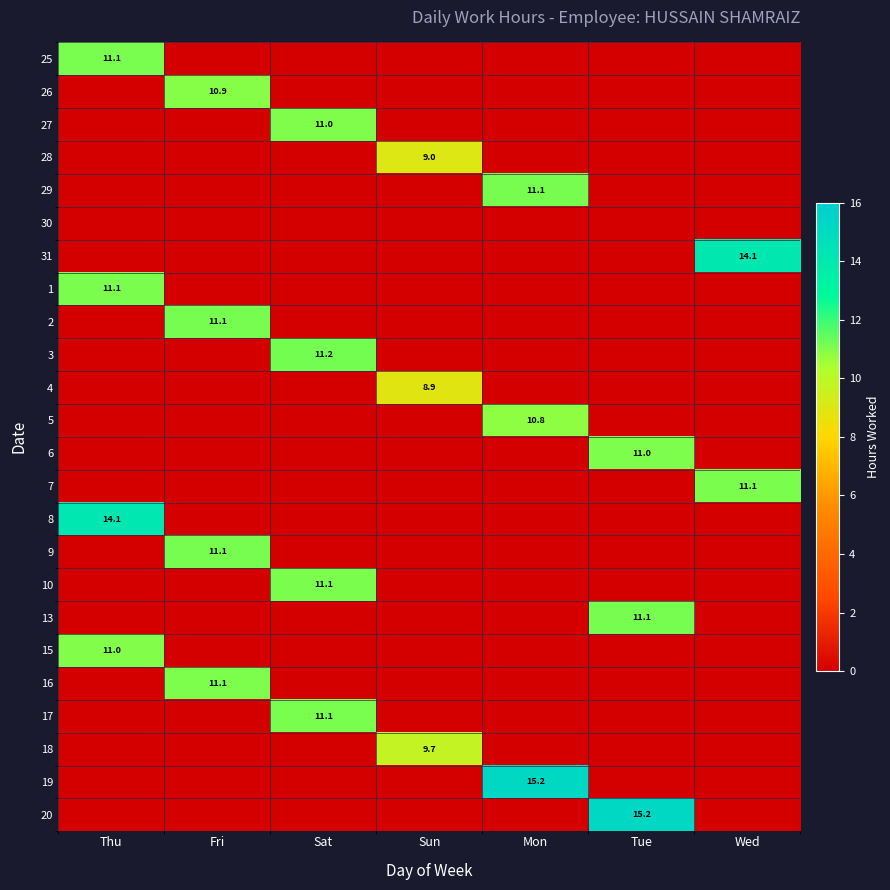

The 26 series shows 6.7 at Fri. True or false?

False